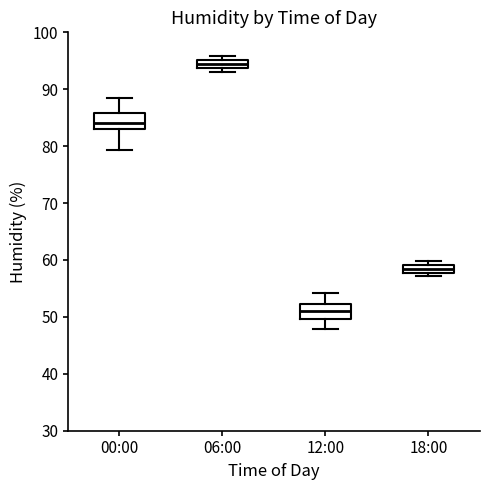

Where is the upper edge of the box for 18:00 on the y-axis? The values are not printed on the chart, so give them approximately, as read against the axis.

59